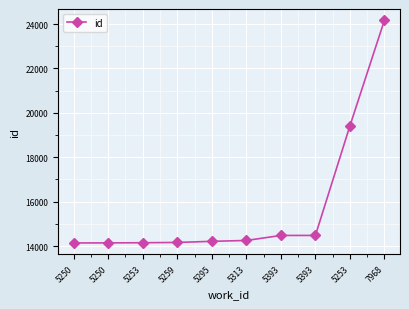

What is the approximate value at 7968?

24175